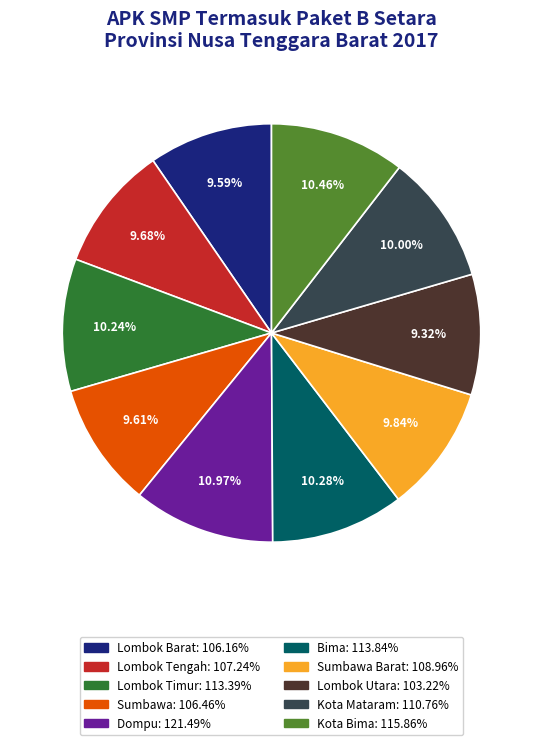

Does any single category account for the majority?

No